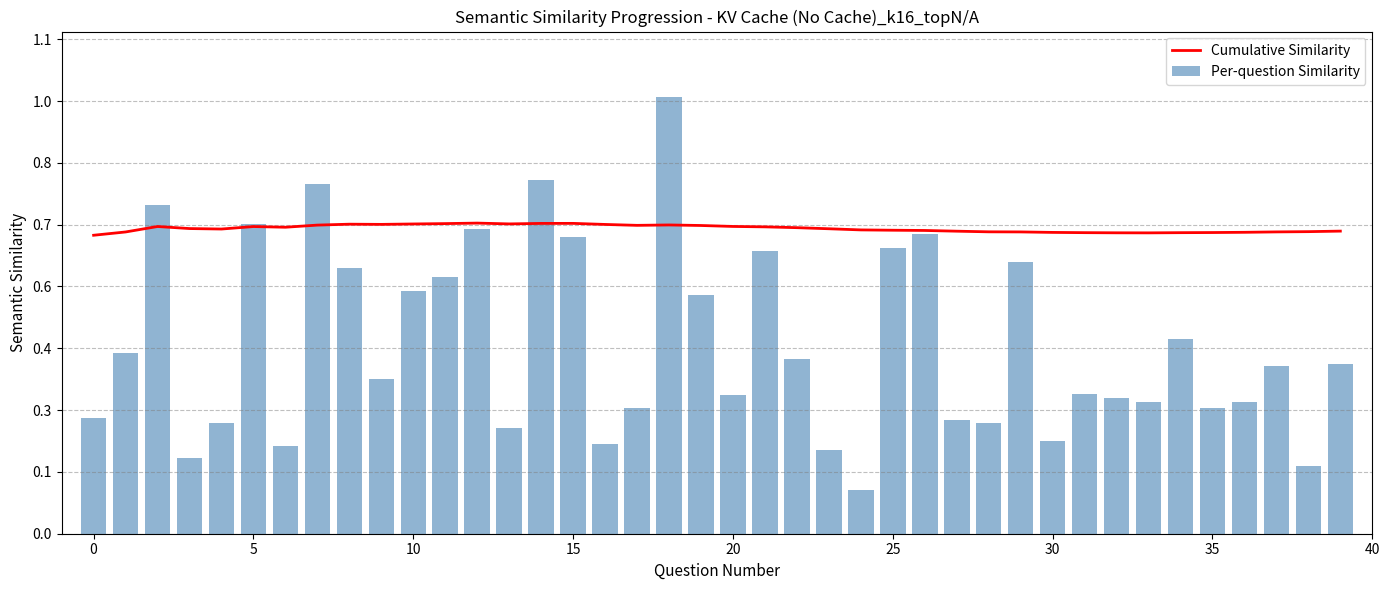

Is it true that Per-question Similarity equals 728756.9 at 35?

False